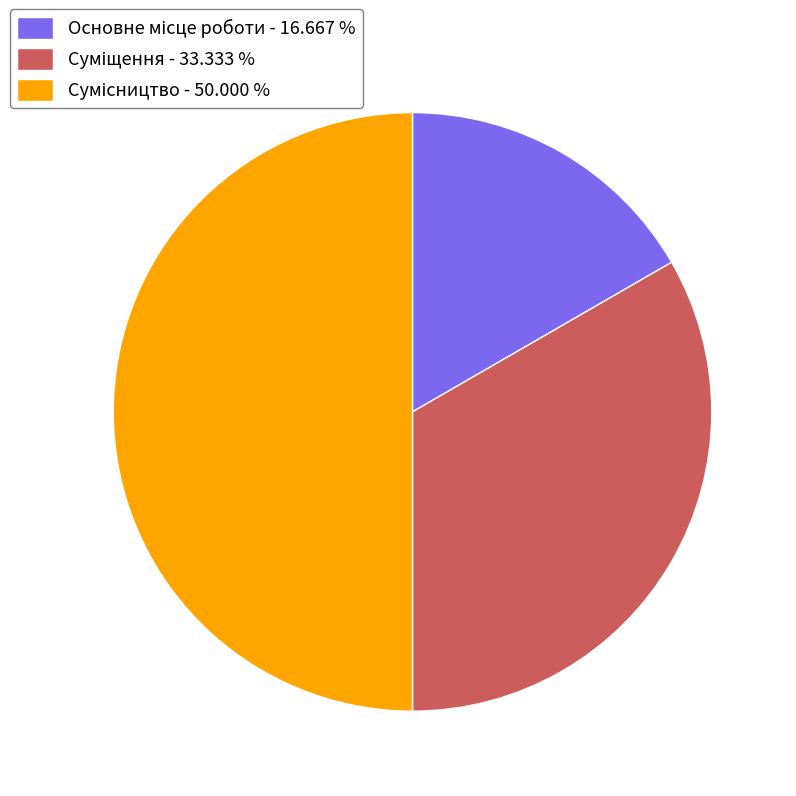

Rank the categories by value from highest to lowest.

Сумісництво, Суміщення, Основне місце роботи